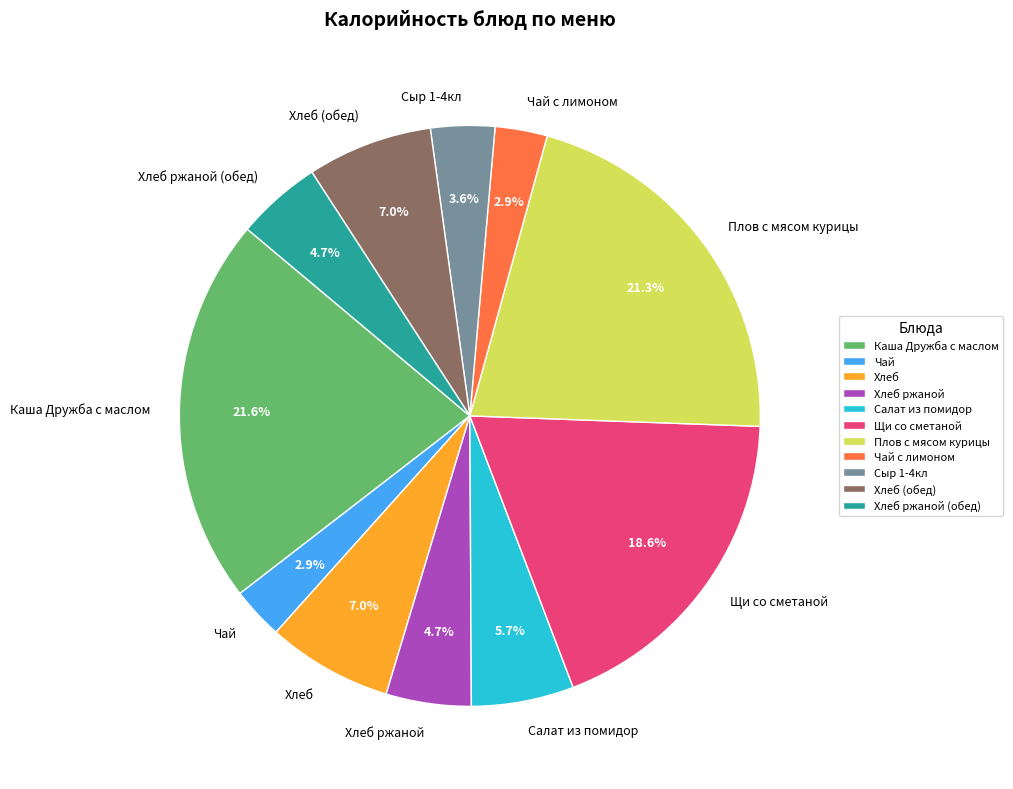

Is the sum of Хлеб (обед) and Сыр 1-4кл greater than half?

No